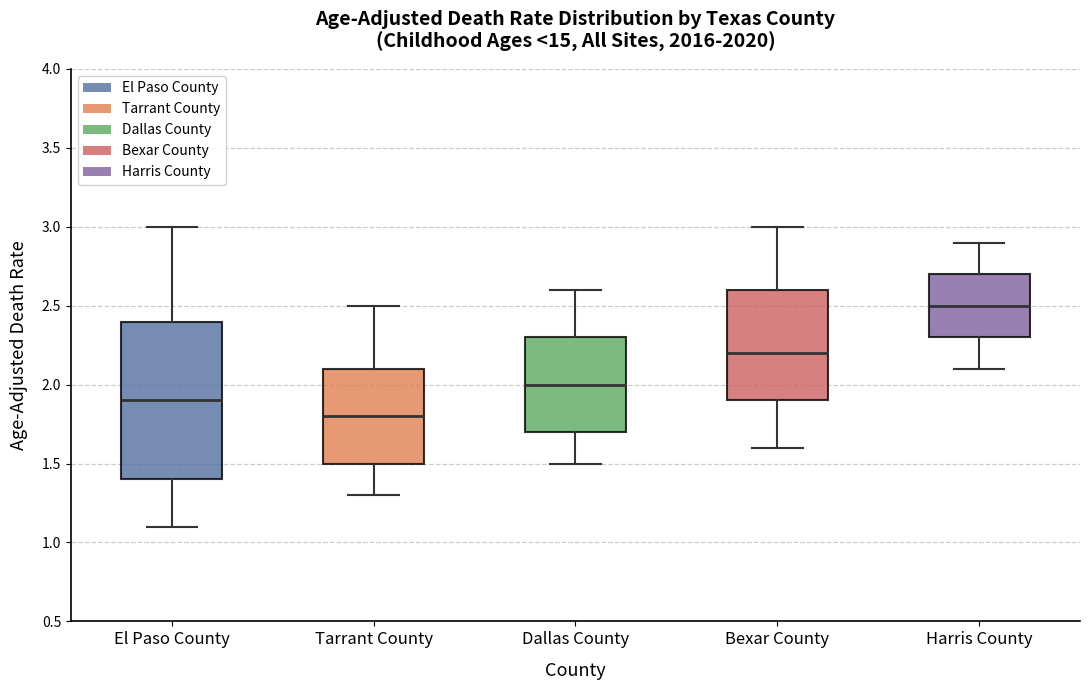

Which box is the tallest, from its lower edge to its upper edge?

El Paso County